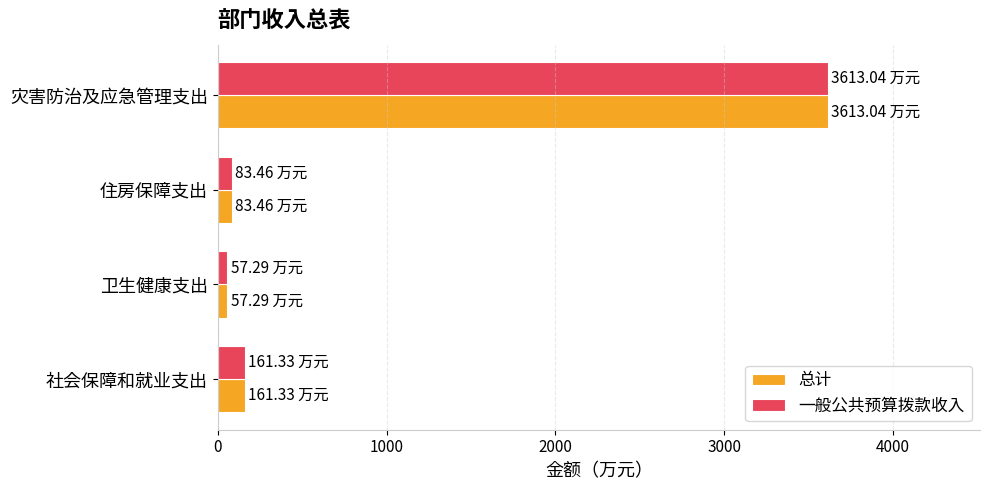

What is the total value across all series at 社会保障和就业支出?

322.7